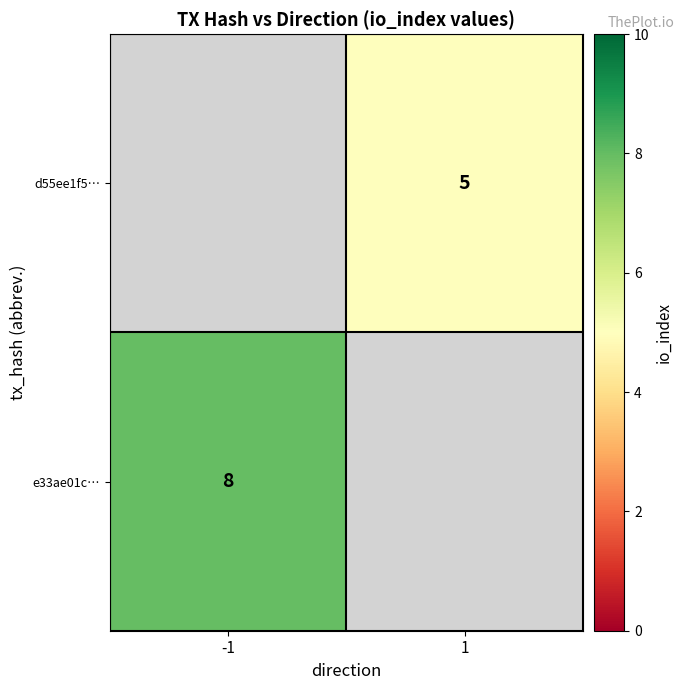

How many series are shown in this chart?

2